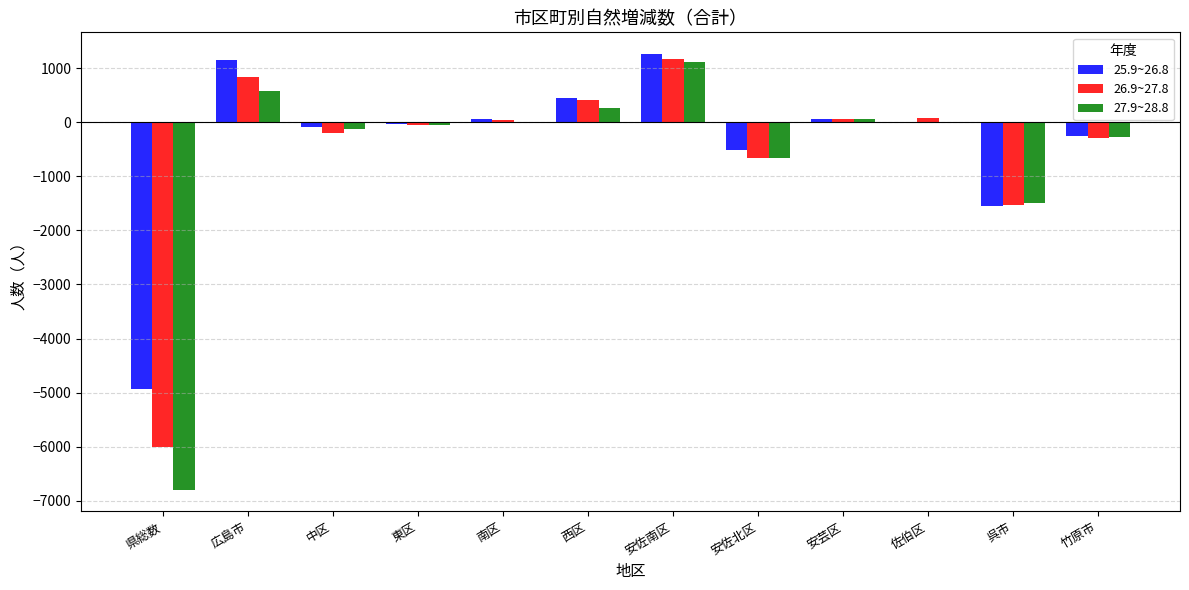

Is it true that 25.9~26.8 equals 1843 at 安佐南区?

False